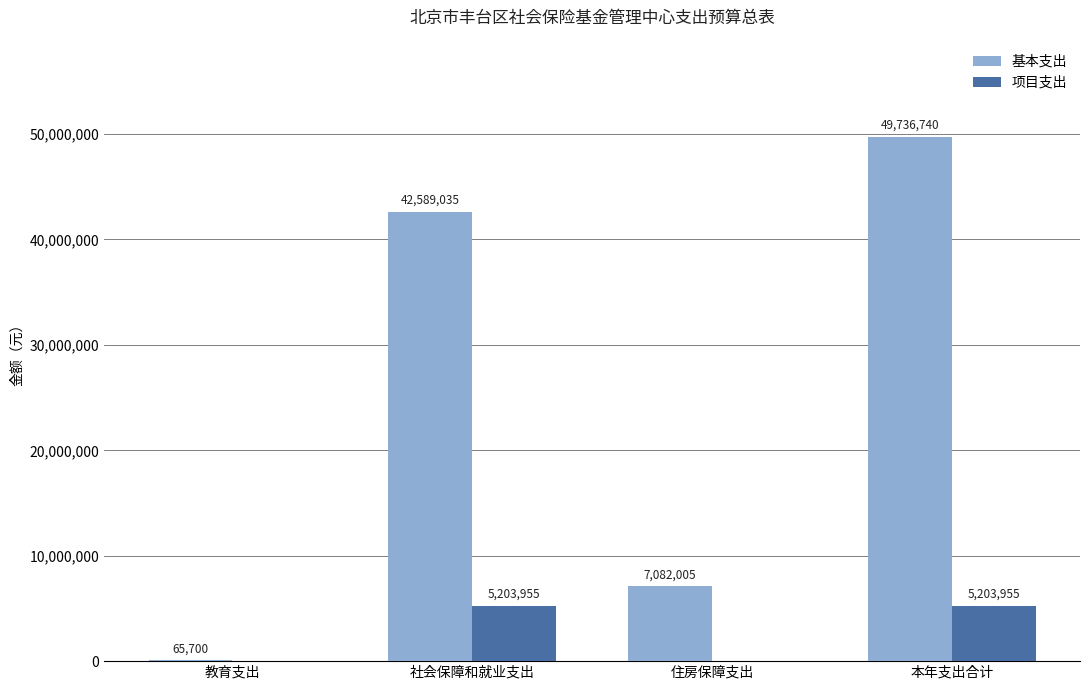

At which category is the sum across all series the highest?

本年支出合计